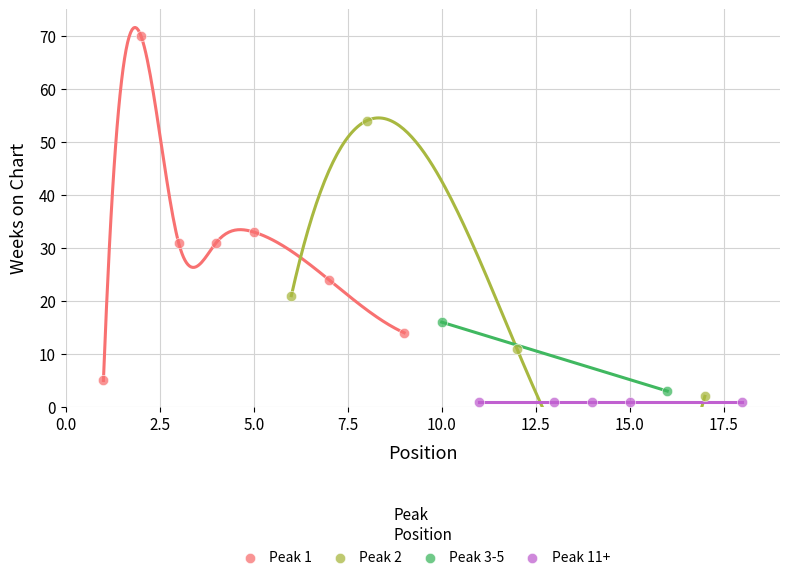

Which series contains the lowest Y value?

Peak 11+